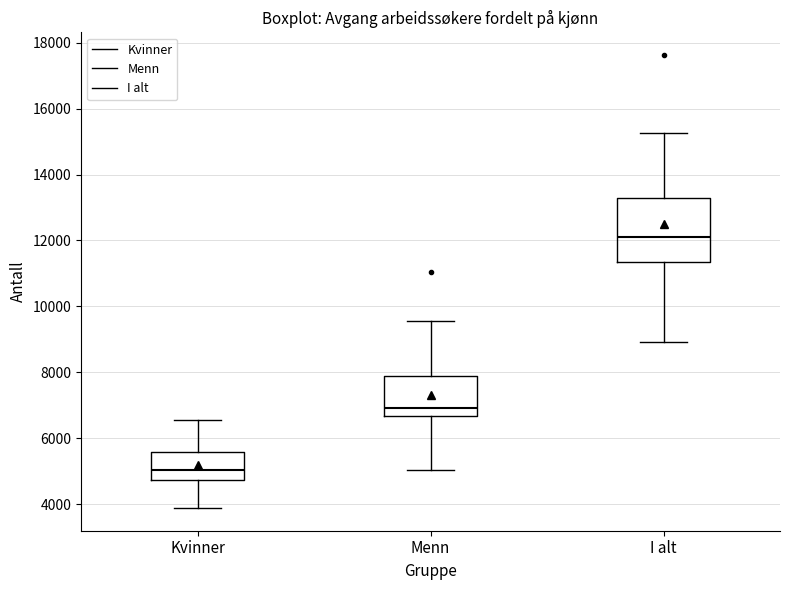

Reading left to right, transcribe this box plot: for each box, give where its median line is, the range the box spans, and where its two whiskers end, as read against the y-axis. The values are not printed on the chart, so give them approximately, as read against the axis.

Kvinner: median 5000, box 4800 to 5600, whiskers 3800 to 6600
Menn: median 7000, box 6600 to 7800, whiskers 5000 to 9600
I alt: median 12200, box 11400 to 13200, whiskers 9000 to 15200